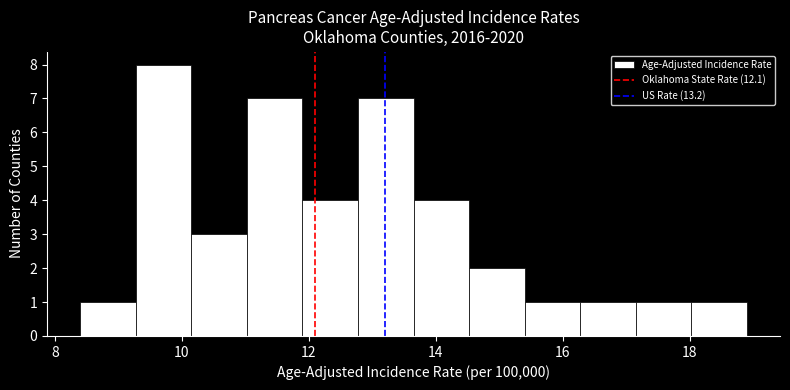

Which range on the x-axis has the tallest bar?

9.2 to 10.2